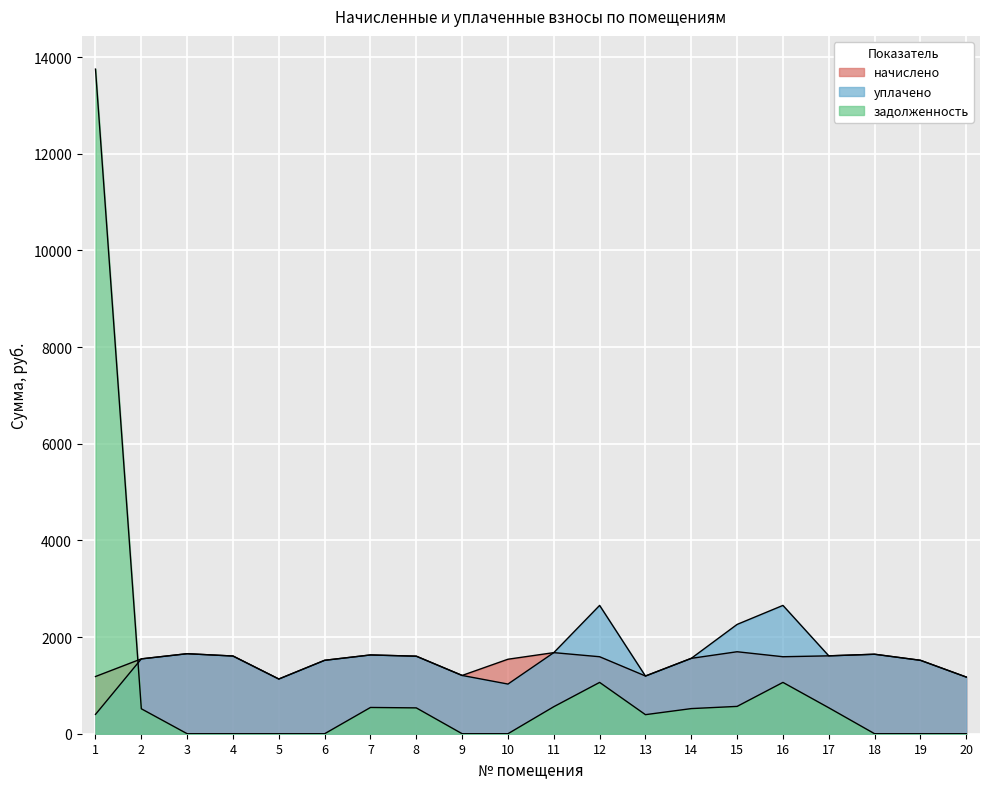

At which label does задолженность reach its minimum?

3